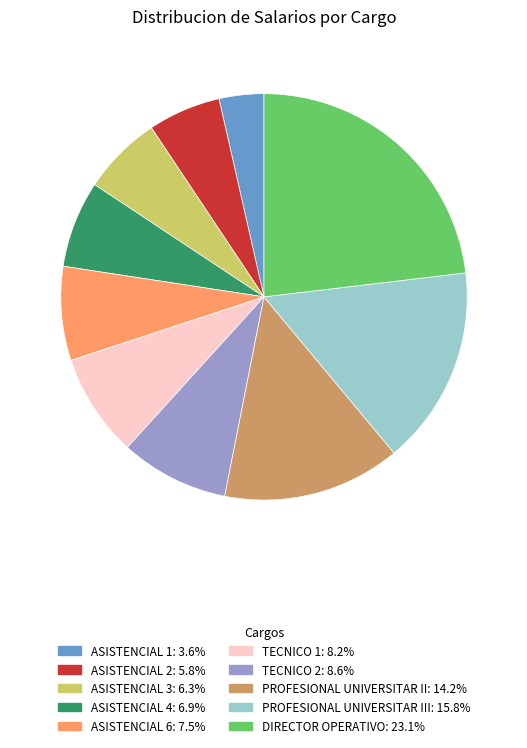

Is there a majority slice in this chart?

No